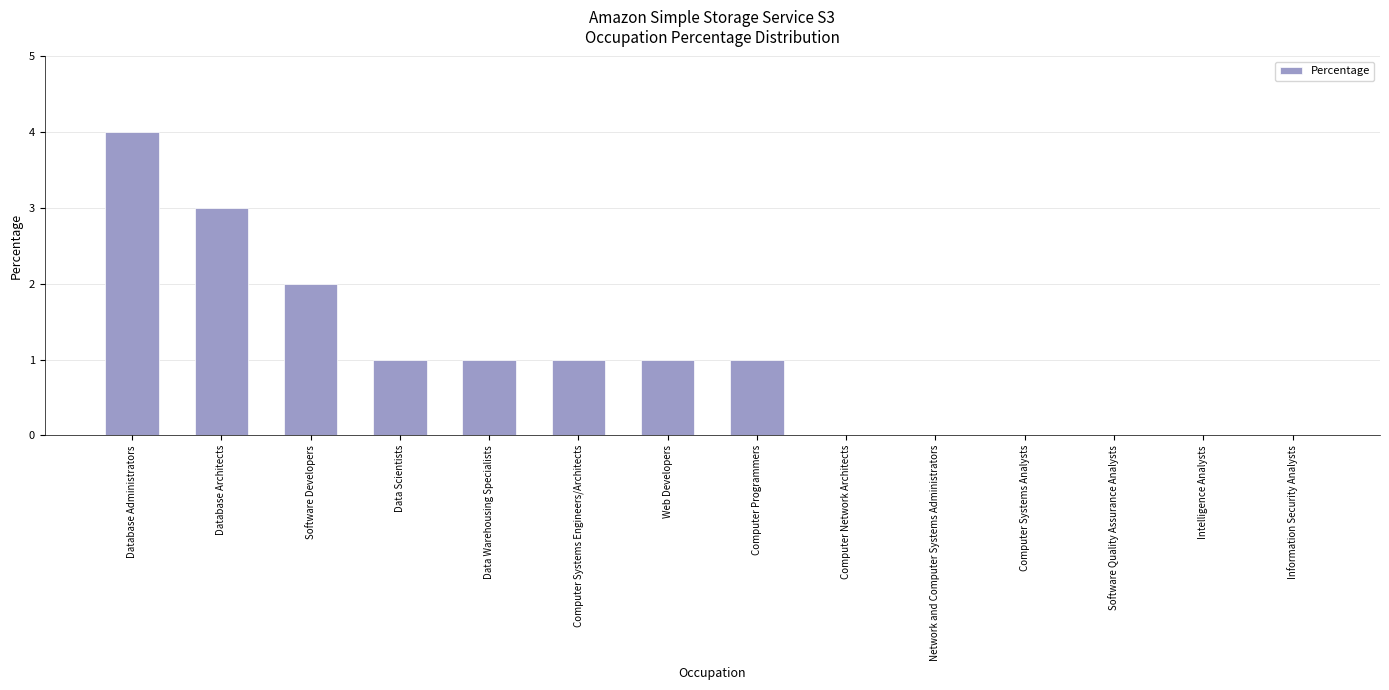

Between Data Scientists and Database Architects, which is larger?

Database Architects